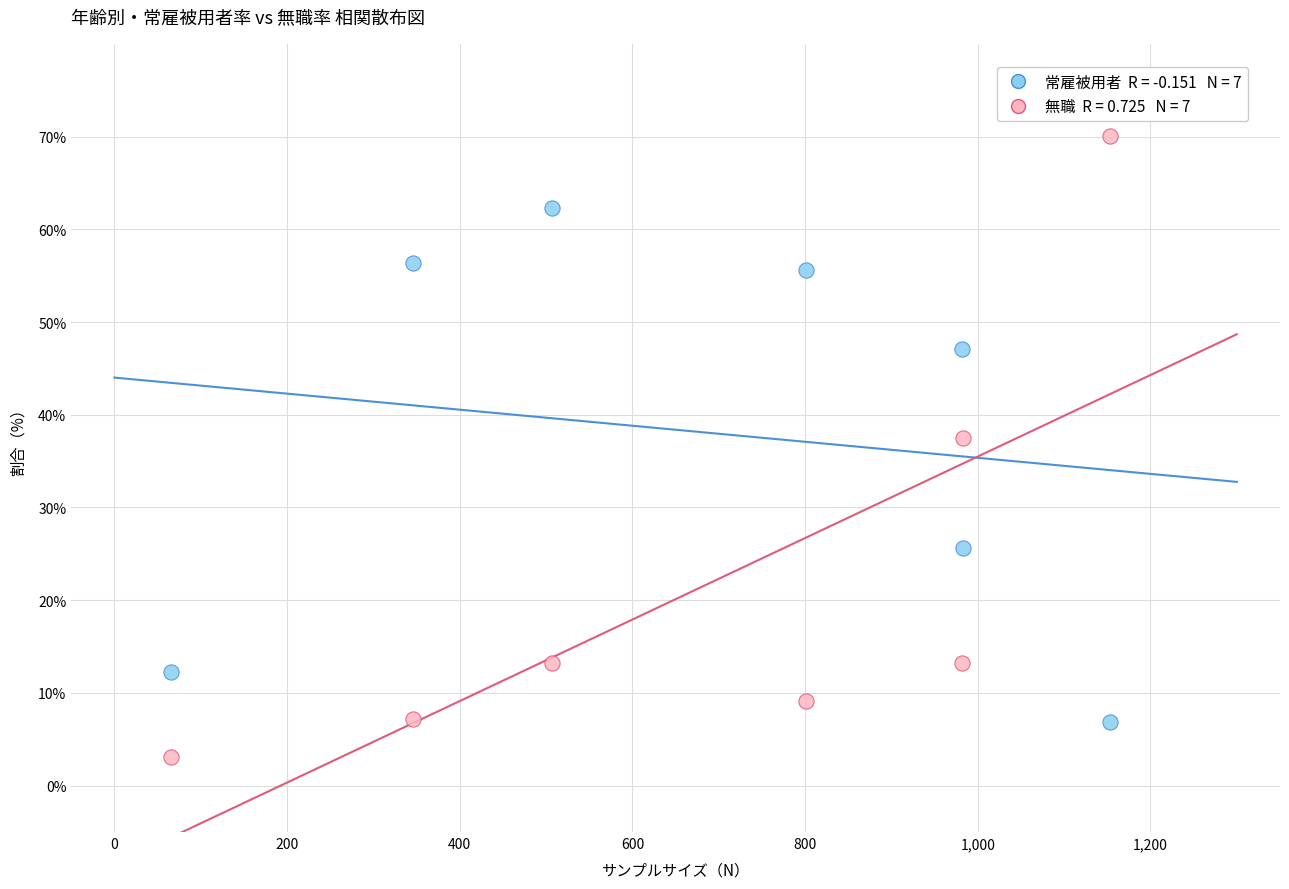

Across all data points, what is the range of X values (max minus min)?

1088.0